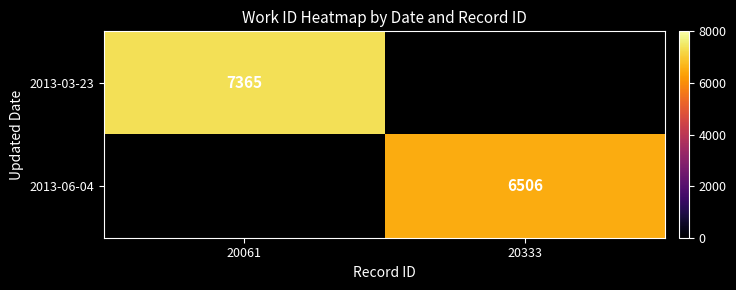

Which label corresponds to the largest value in the chart?

20061